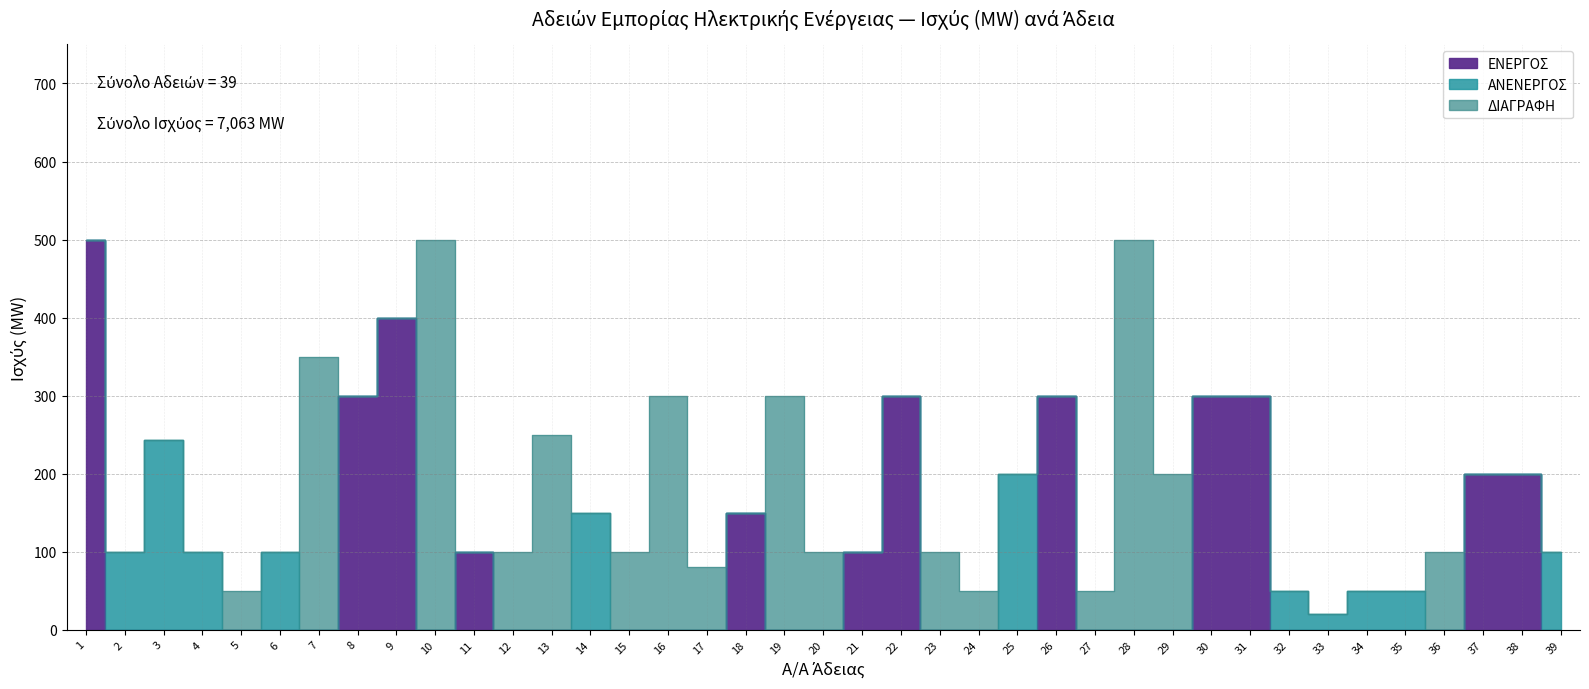

What is the approximate value at 35, to the nearest 50?

50